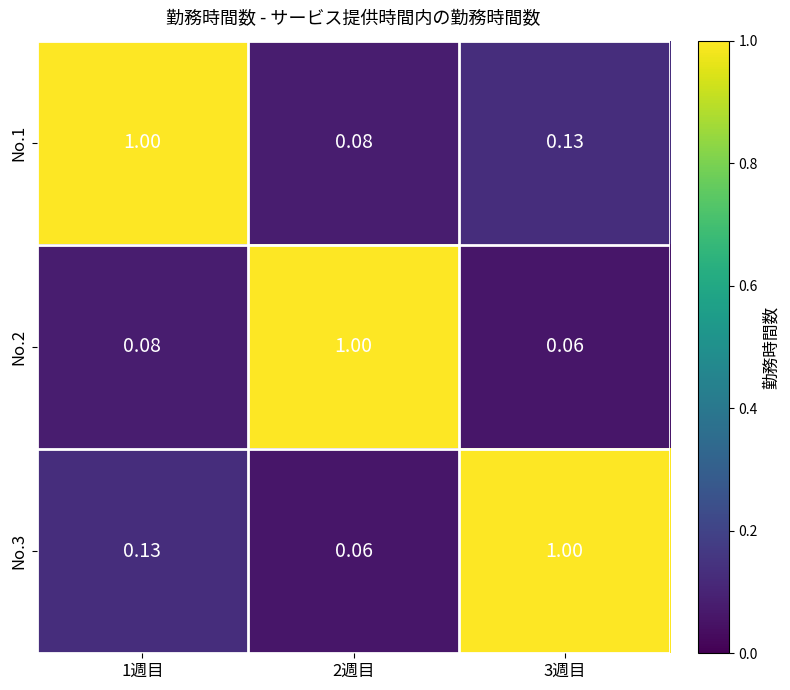

Is the value of No.1 at 3週目 greater than the value of No.2 at 3週目?

Yes